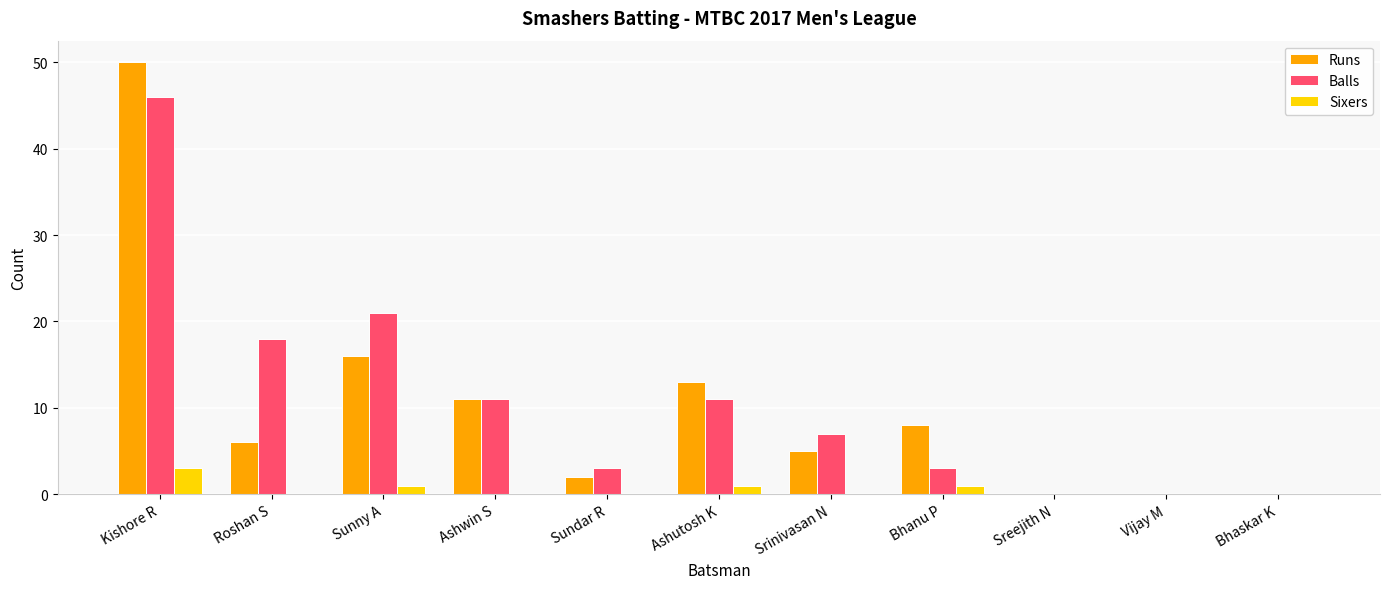

How many Sixers values are between 0 and 1?

10